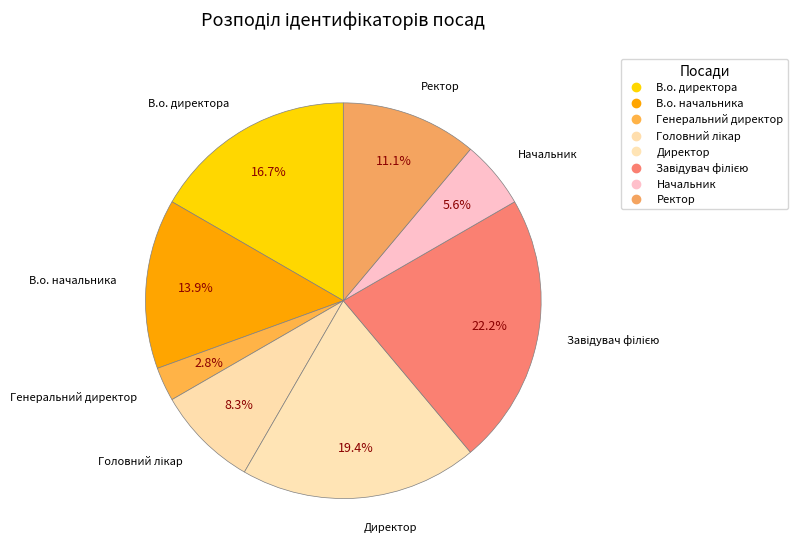

Does any single category account for the majority?

No